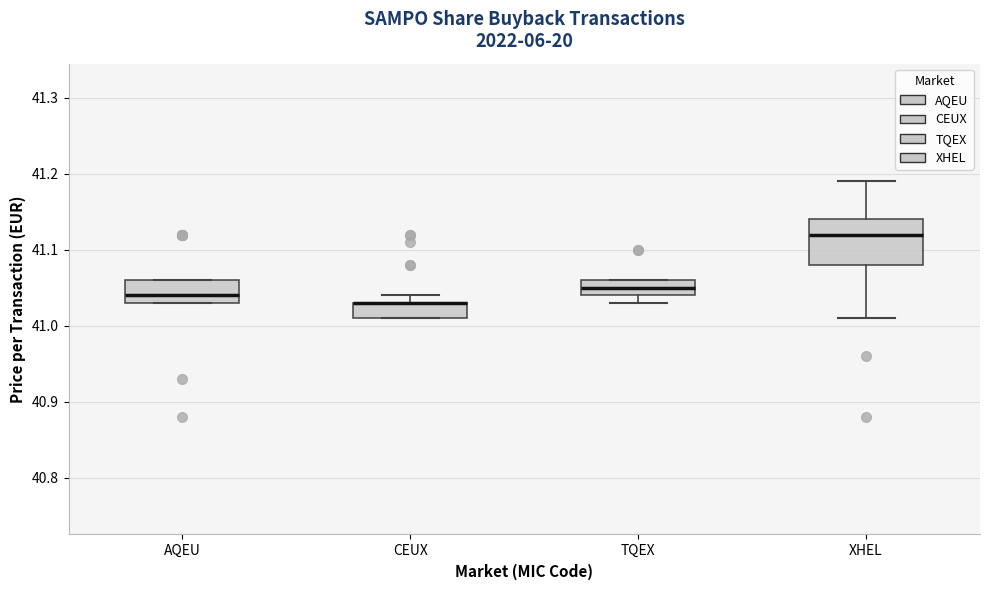

Reading left to right, transcribe this box plot: for each box, give where its median line is, the range the box spans, and where its two whiskers end, as read against the y-axis. The values are not printed on the chart, so give them approximately, as read against the axis.

AQEU: median 41.04, box 41.03 to 41.06, whiskers 41.03 to 41.06
CEUX: median 41.03 (drawn on the box's upper edge), box 41.01 to 41.03, whiskers 41.01 to 41.04
TQEX: median 41.05, box 41.04 to 41.06, whiskers 41.03 to 41.06
XHEL: median 41.12, box 41.08 to 41.14, whiskers 41.01 to 41.19